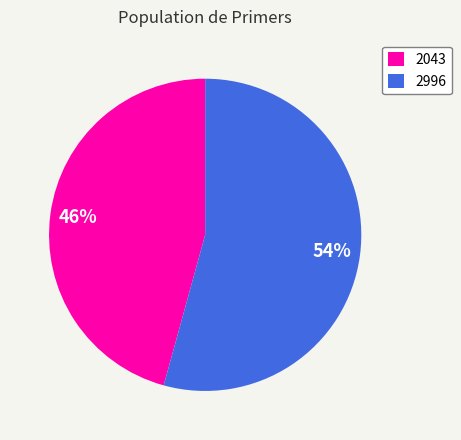

Which slice is the smallest?

2043